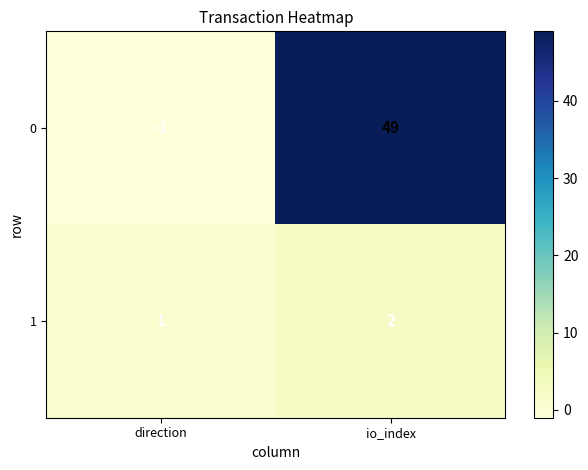

What is the sum of all 1 values?

3